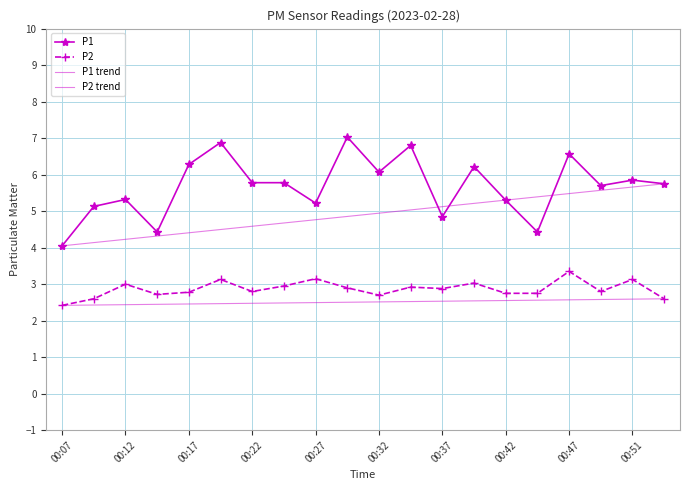

What is the value of the P1 point at the 18th from the left?

5.7